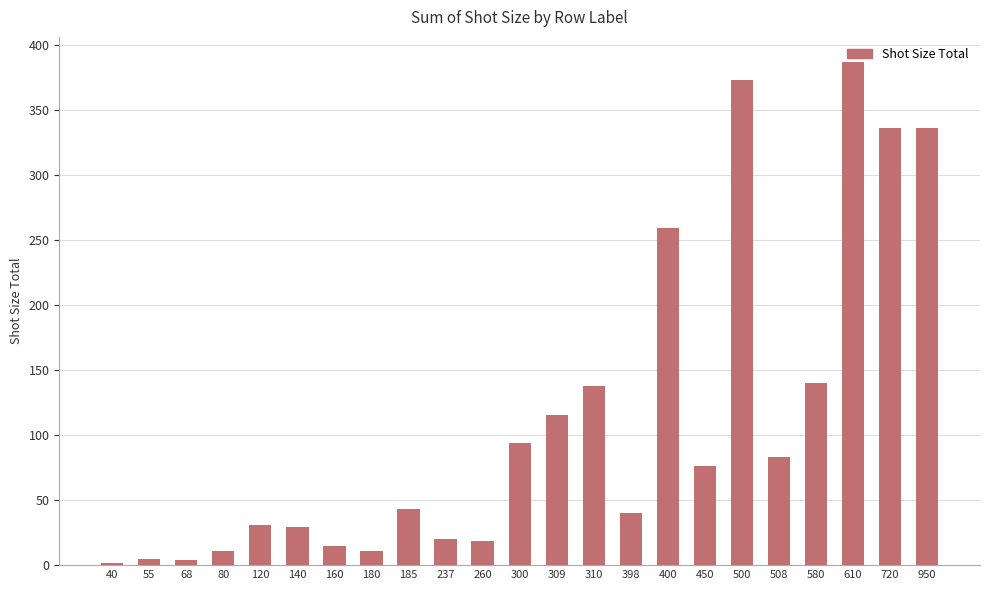

What is the value of the 16th bar from the left?

258.9